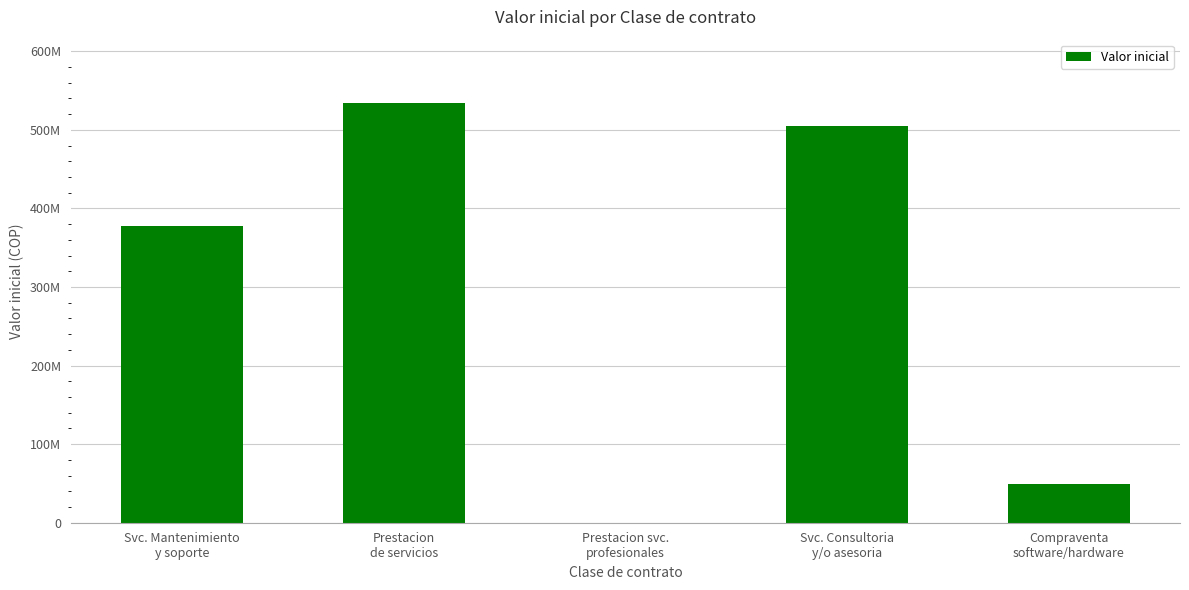

The chart shows a value of 110743577.4 at Svc. Consultoria
y/o asesoria. True or false?

False